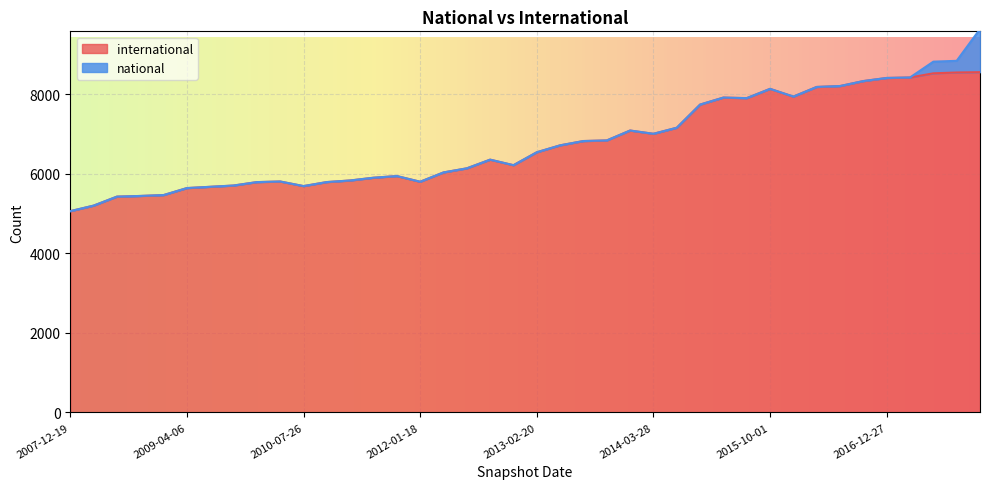

What is the average value?

6743